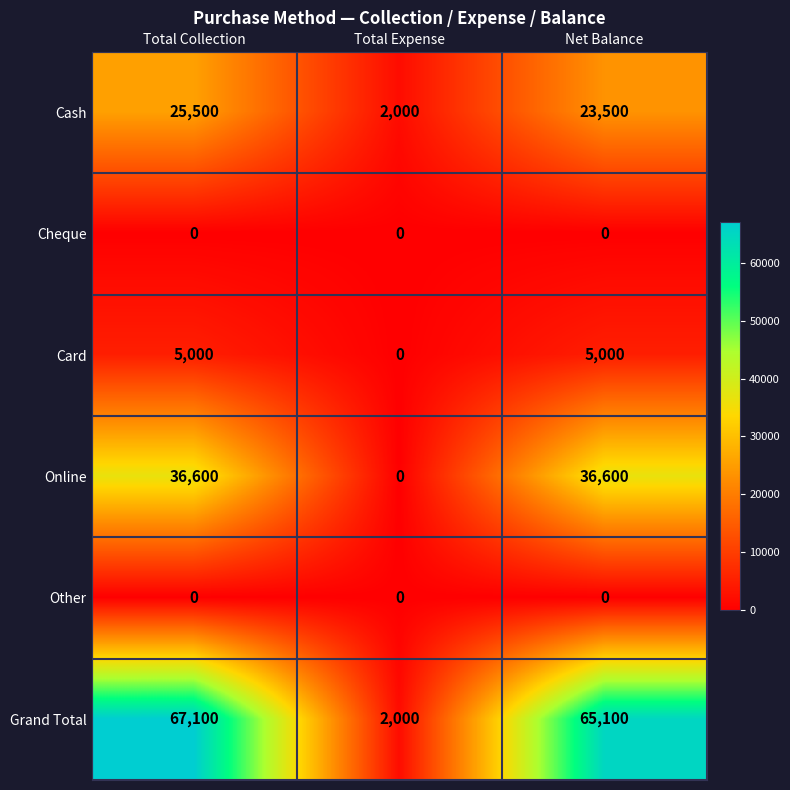

Which category has the lowest value in the Online series?

Total Expense